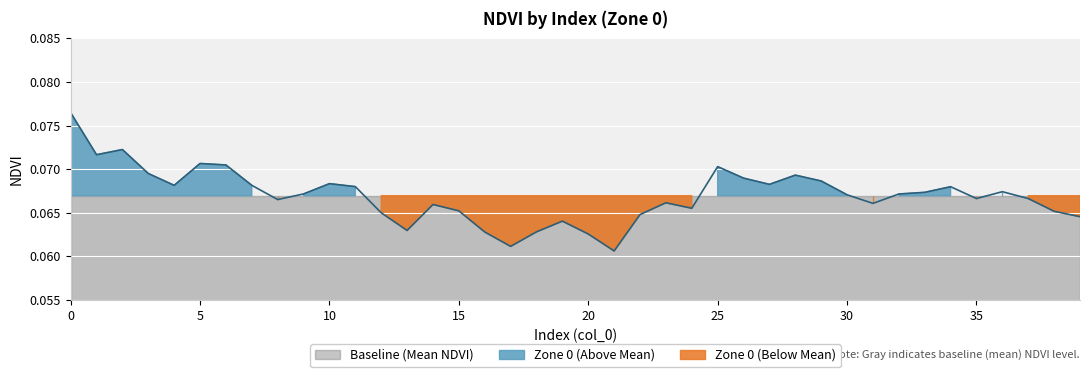

Where is the first local maximum?

2